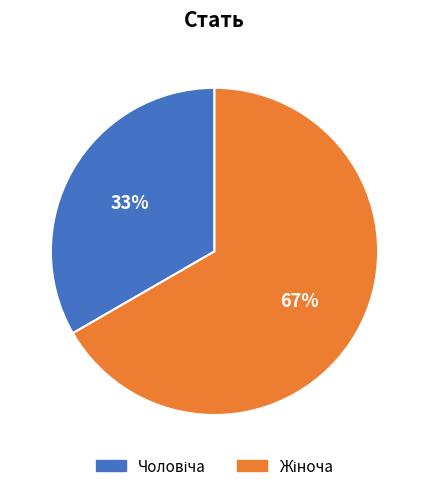

To the nearest percent, what is the average slice percentage?

50%